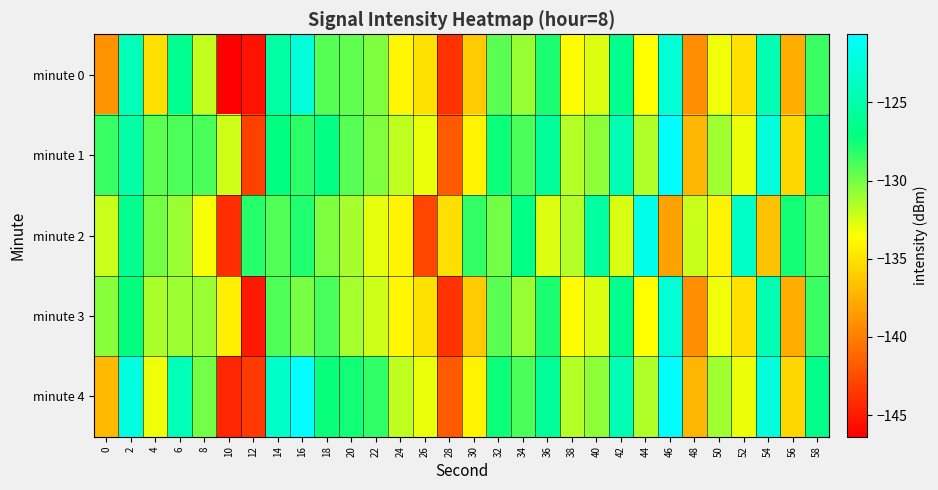

Reading left to right, list all the values displayed in this chart.

minute 0: 0=-139.0	2=-124.2	4=-135.1	6=-126.2	8=-132.0	10=-146.4	12=-145.4	14=-125.4	16=-122.7	18=-129.3	20=-129.5	22=-130.3	24=-133.9	26=-135.0	28=-143.8	30=-136.1	32=-129.4	34=-130.9	36=-127.7	38=-133.6	40=-132.6	42=-126.4	44=-133.5	46=-122.8	48=-139.2	50=-133.1	52=-135.1	54=-124.5	56=-137.5	58=-128.6
minute 1: 0=-128.5	2=-125.1	4=-129.4	6=-129.0	8=-129.0	10=-132.3	12=-143.0	14=-127.0	16=-128.1	18=-126.9	20=-129.3	22=-130.3	24=-131.9	26=-133.0	28=-141.8	30=-134.1	32=-127.4	34=-128.9	36=-125.7	38=-131.6	40=-130.6	42=-124.4	44=-131.5	46=-120.8	48=-137.2	50=-131.1	52=-133.1	54=-122.5	56=-135.5	58=-126.6
minute 2: 0=-132.1	2=-126.4	4=-130.0	6=-131.0	8=-133.3	10=-144.0	12=-128.0	14=-129.1	16=-127.9	18=-130.3	20=-131.3	22=-132.9	24=-134.0	26=-142.8	28=-135.1	30=-128.4	32=-129.9	34=-126.7	36=-132.6	38=-131.6	40=-125.4	42=-132.5	44=-121.8	46=-138.2	48=-132.1	50=-134.1	52=-123.5	54=-136.5	56=-127.6	58=-129.1
minute 3: 0=-130.5	2=-127.1	4=-131.4	6=-131.0	8=-131.0	10=-134.3	12=-145.0	14=-129.0	16=-130.1	18=-128.9	20=-131.3	22=-132.3	24=-133.9	26=-135.0	28=-143.8	30=-136.1	32=-129.4	34=-130.9	36=-127.7	38=-133.6	40=-132.6	42=-126.4	44=-133.5	46=-122.8	48=-139.2	50=-133.1	52=-135.1	54=-124.5	56=-137.5	58=-128.6
minute 4: 0=-137.0	2=-122.2	4=-133.1	6=-124.2	8=-130.0	10=-144.4	12=-143.4	14=-123.4	16=-120.7	18=-127.3	20=-127.5	22=-128.3	24=-131.9	26=-133.0	28=-141.8	30=-134.1	32=-127.4	34=-128.9	36=-125.7	38=-131.6	40=-130.6	42=-124.4	44=-131.5	46=-120.8	48=-137.2	50=-131.1	52=-133.1	54=-122.5	56=-135.5	58=-126.6